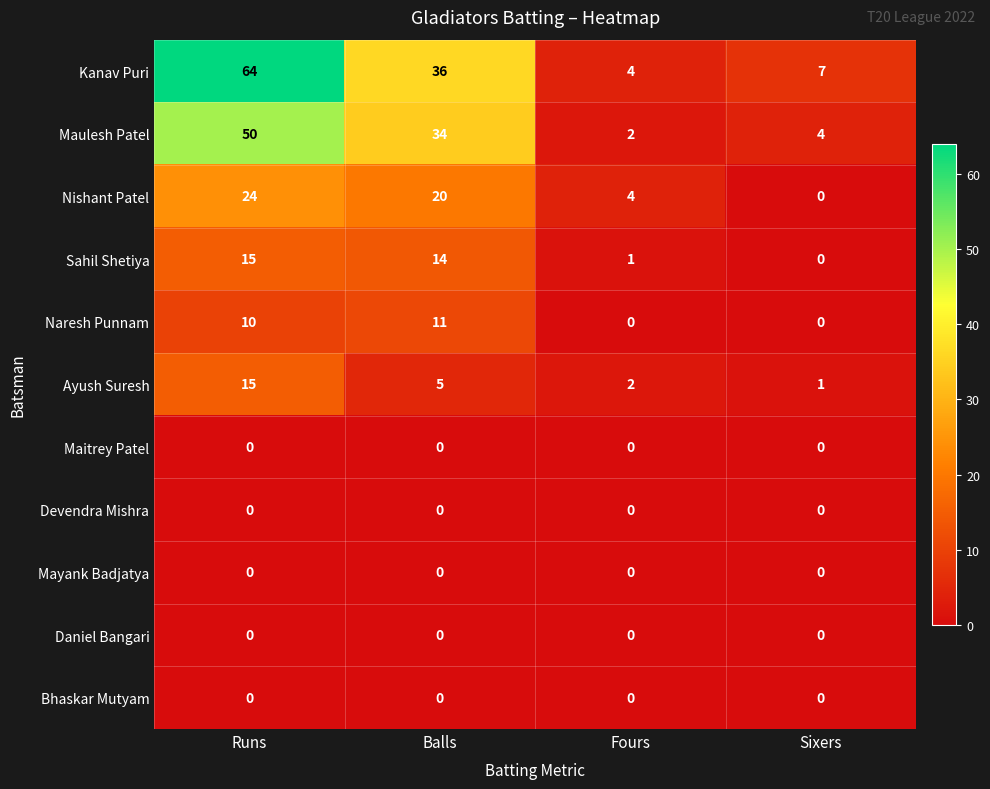

What is the difference between the Sahil Shetiya values at Runs and Fours?

14